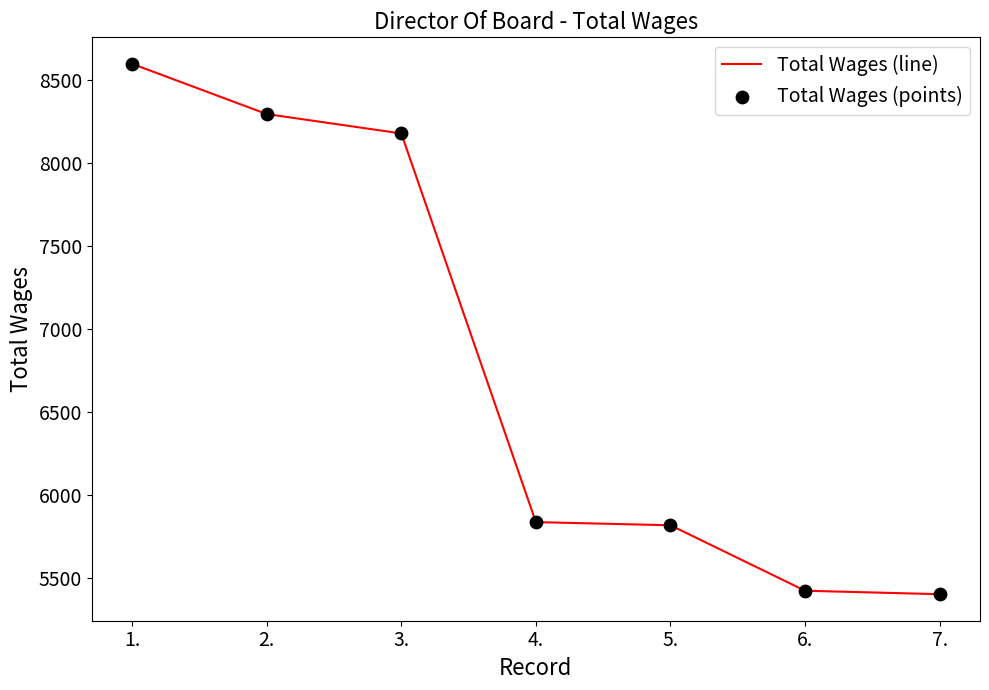

What is the change in value from 3. to 4.?

-2345